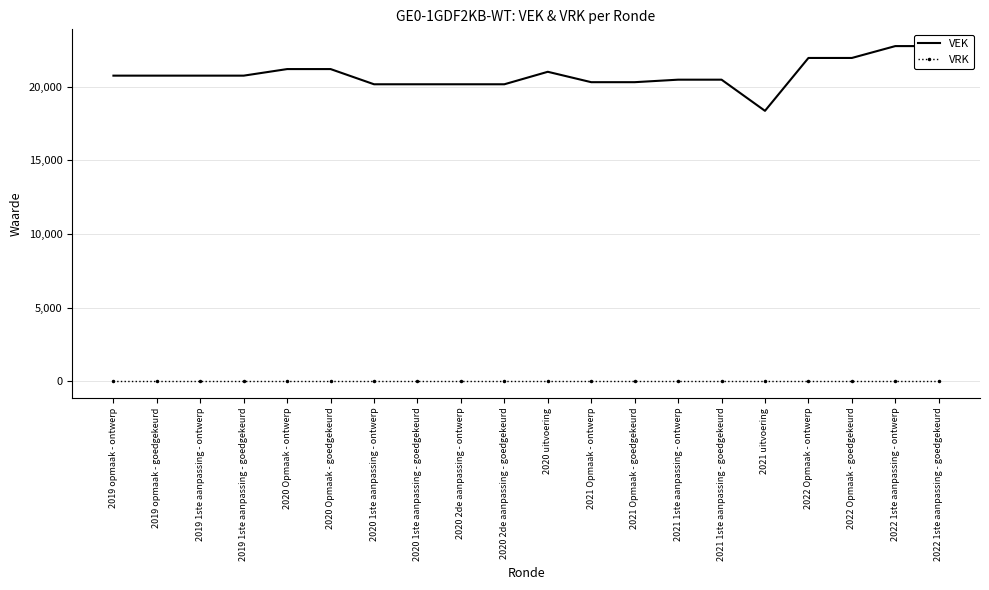

Between 2020 1ste aanpassing - ontwerp and 2019 opmaak - goedgekeurd, which is larger?

2019 opmaak - goedgekeurd